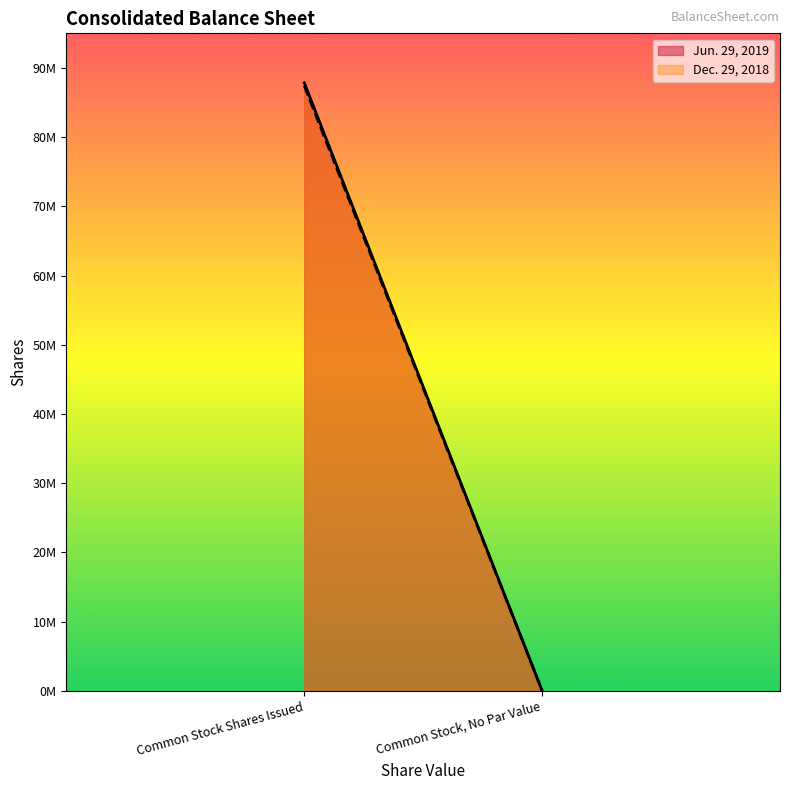

What is the label of the 2nd point from the left?

Common Stock, No Par Value